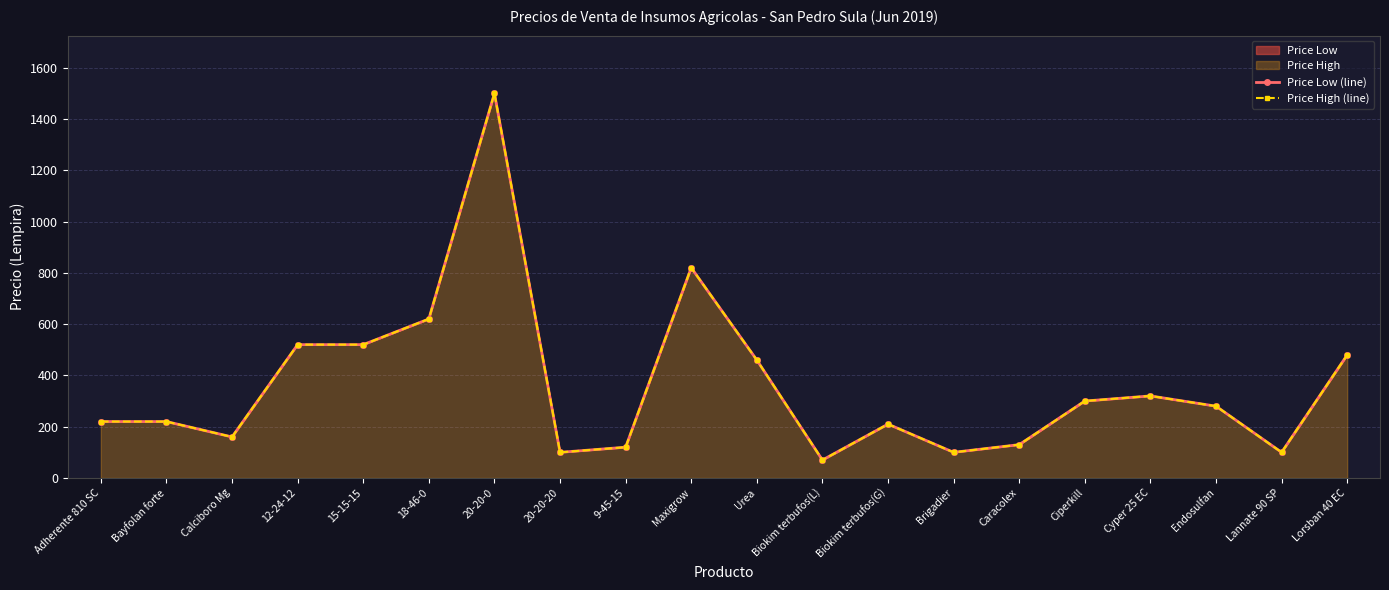

What is the label of the 20th point from the right?

Adherente 810 SC